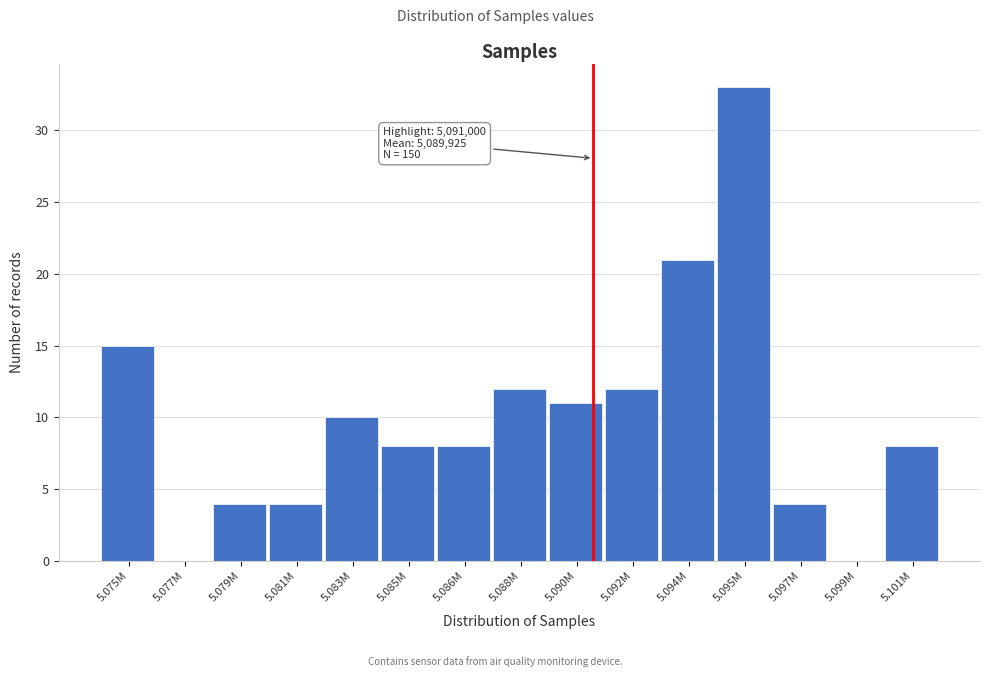

Reading right to left, list all the values displayed in this chart.

5.101M=8	5.099M=0	5.097M=4	5.095M=33	5.094M=21	5.092M=12	5.090M=11	5.088M=12	5.086M=8	5.085M=8	5.083M=10	5.081M=4	5.079M=4	5.077M=0	5.075M=15